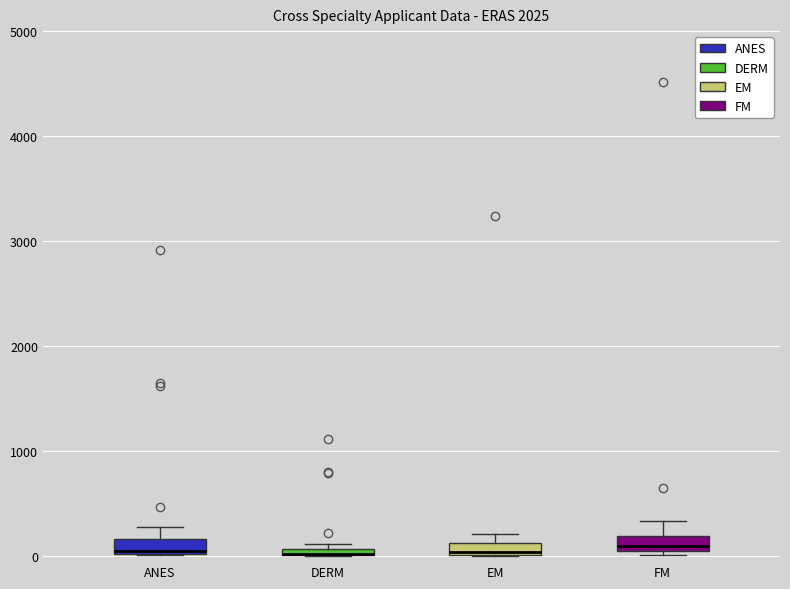

Where is the upper edge of the box for ANES on the y-axis? The values are not printed on the chart, so give them approximately, as read against the axis.

200